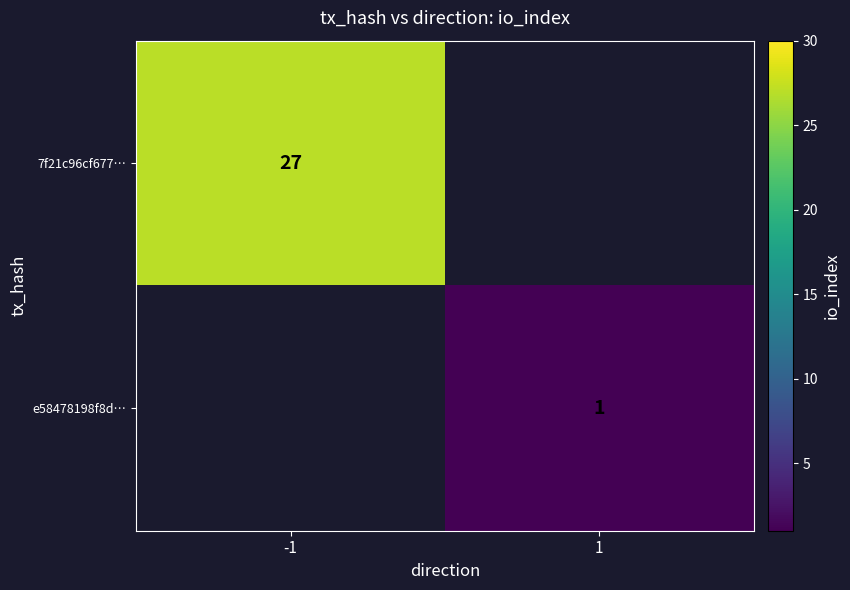

True or false: 7f21c96cf677… has a value of 36 at -1.

False